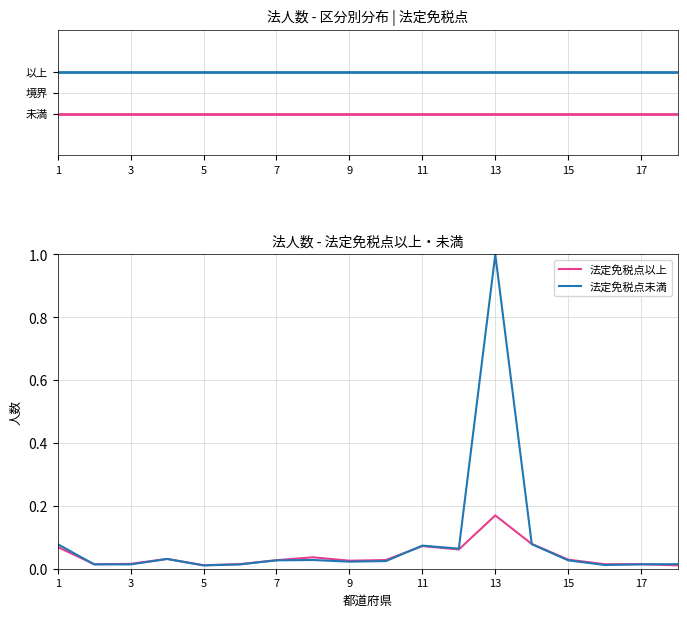

List the series in order of their peak value, lowest first.

法定免税点以上, 法定免税点未満